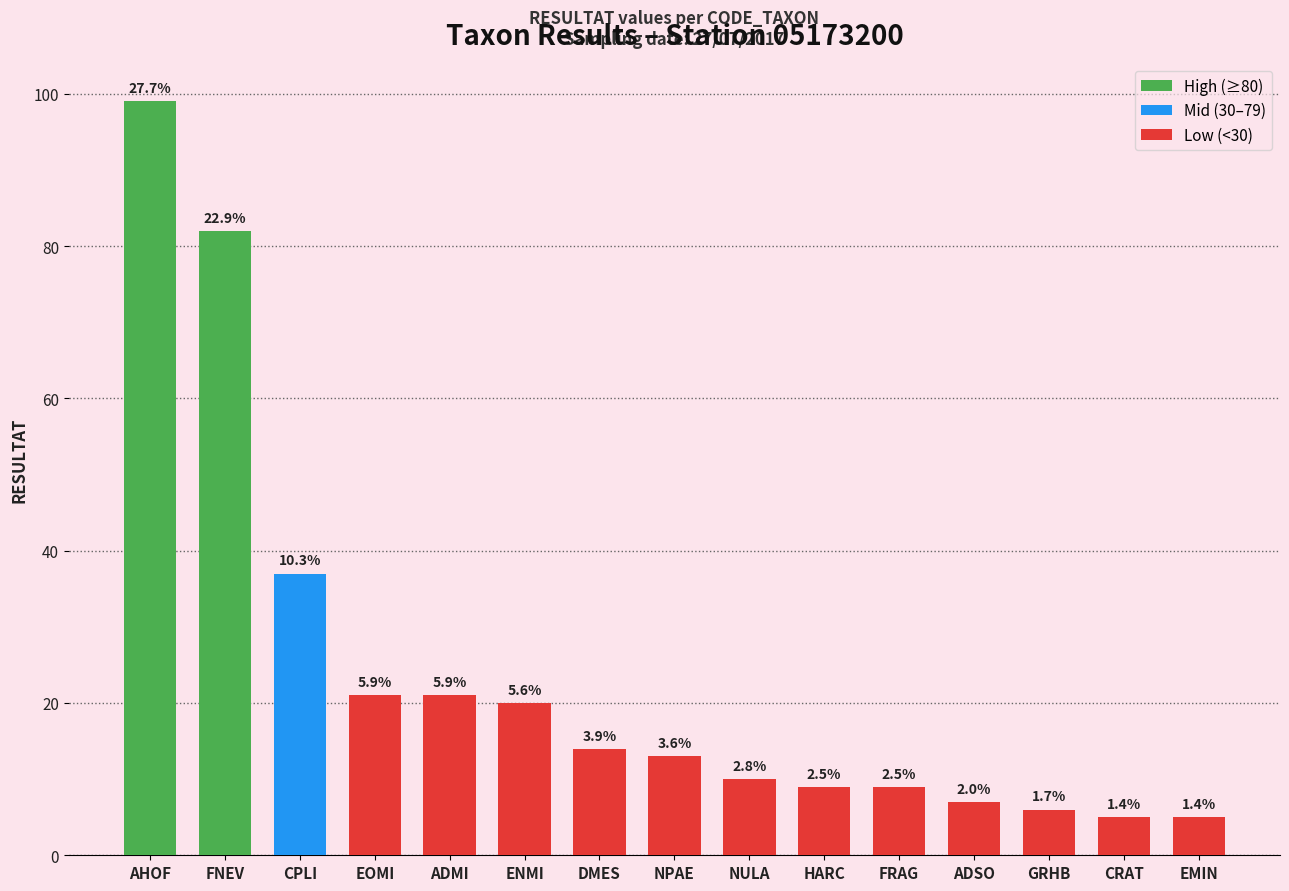

What is the difference between the maximum and minimum values?

94